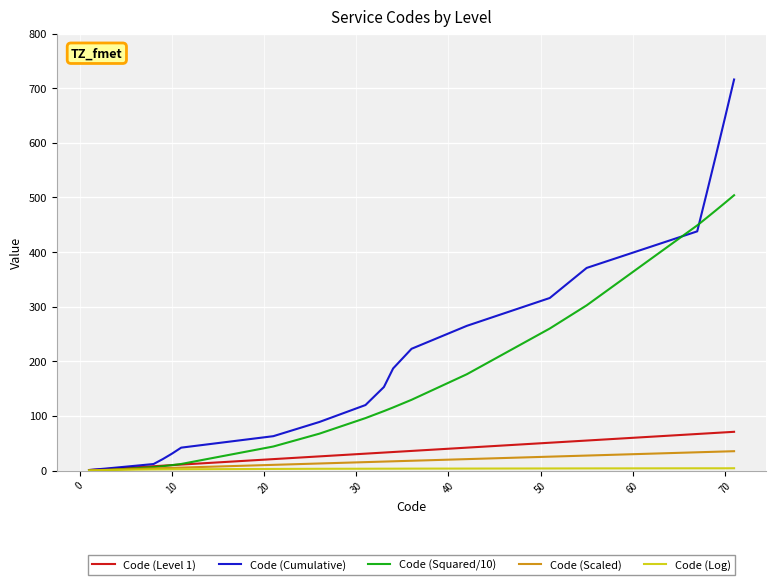

Does the chart have visible grid lines?

Yes